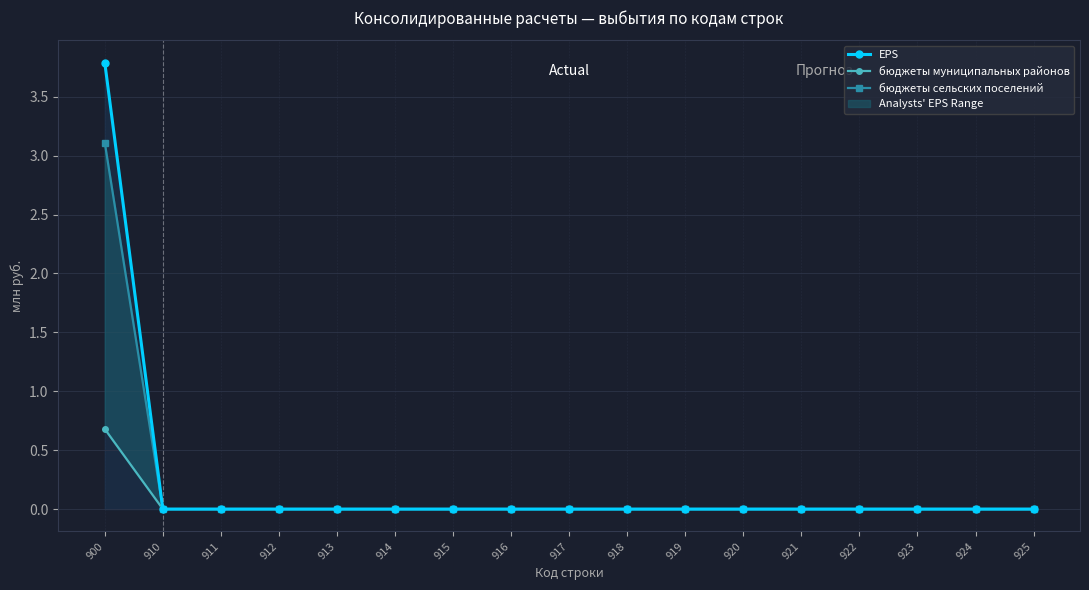

True or false: EPS has more than 1 interior local peaks.

False